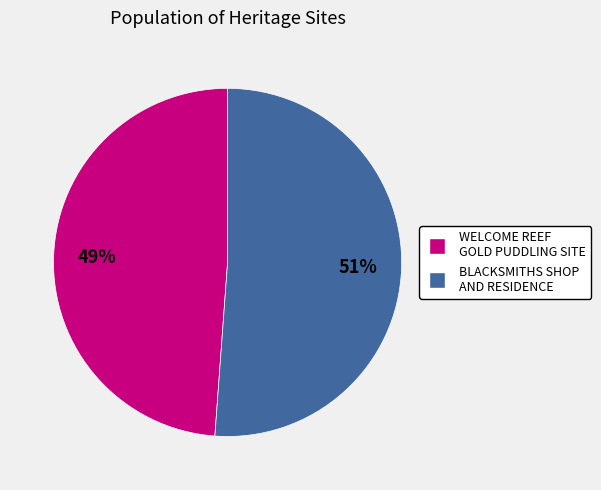

Is there any slice that represents more than half of the pie?

Yes